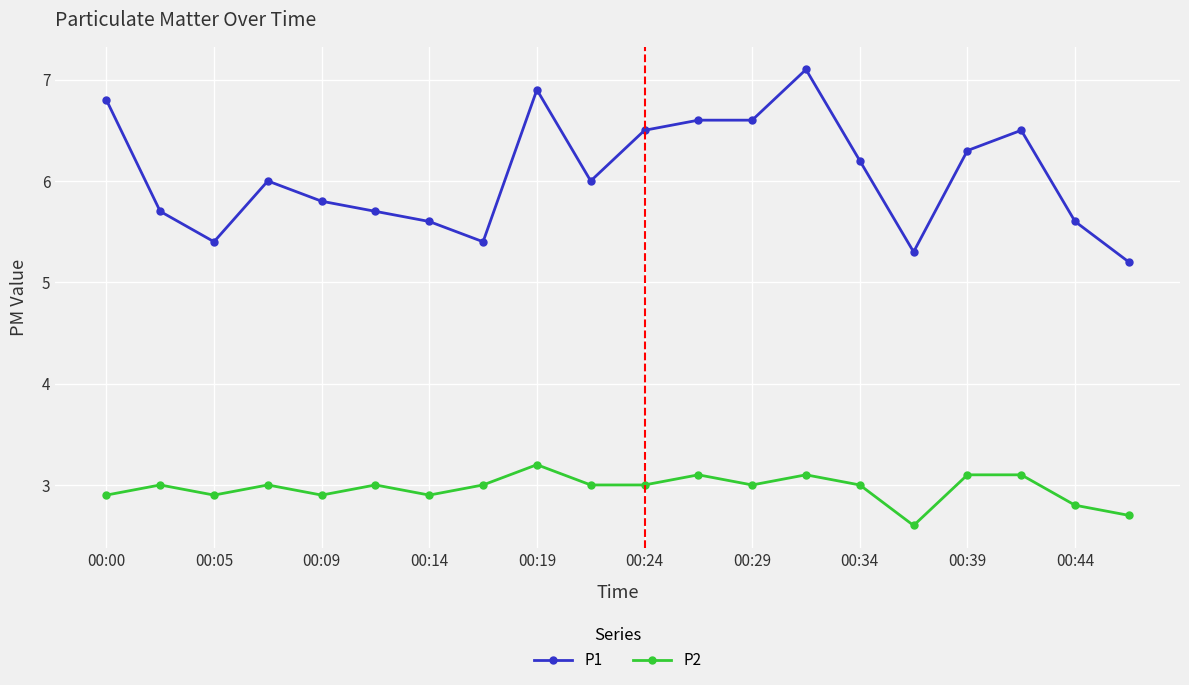

What is the difference between the maximum and minimum values in the P2 series?

0.6